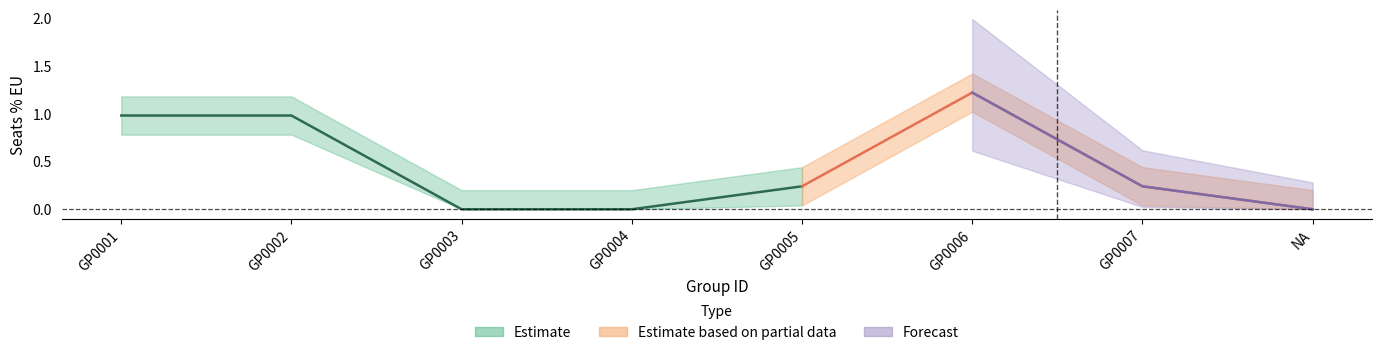

What position from the right is GP0002?

7